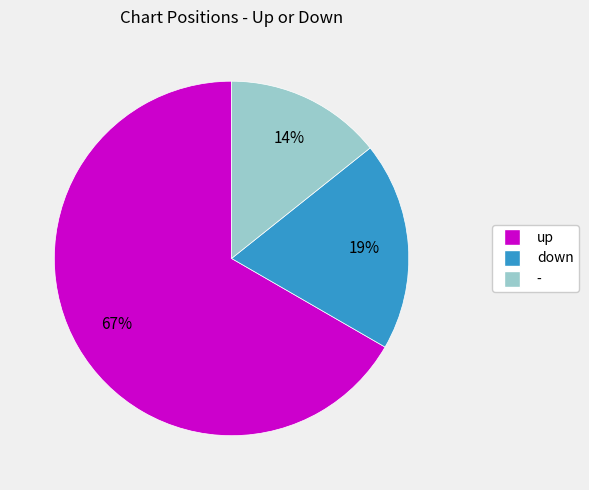

Rank the categories by value from highest to lowest.

up, down, -